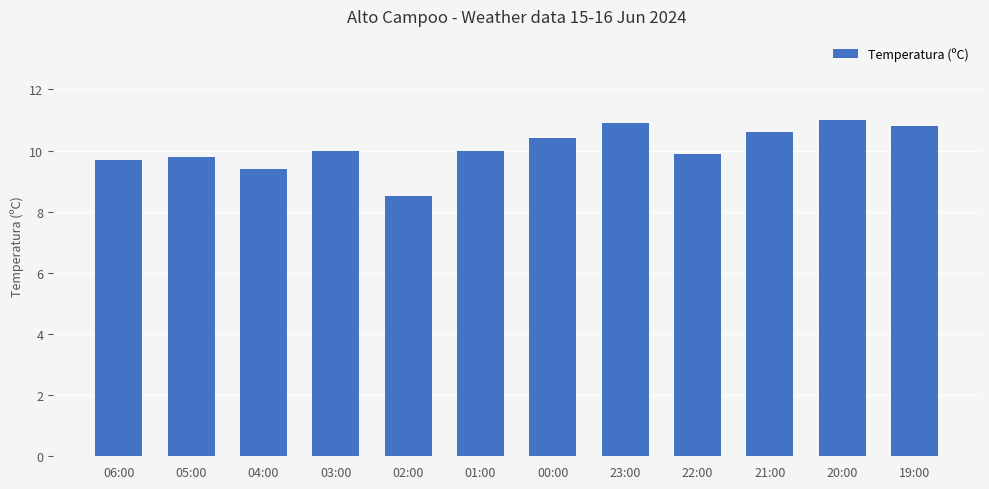

What position from the left is 22:00?

9